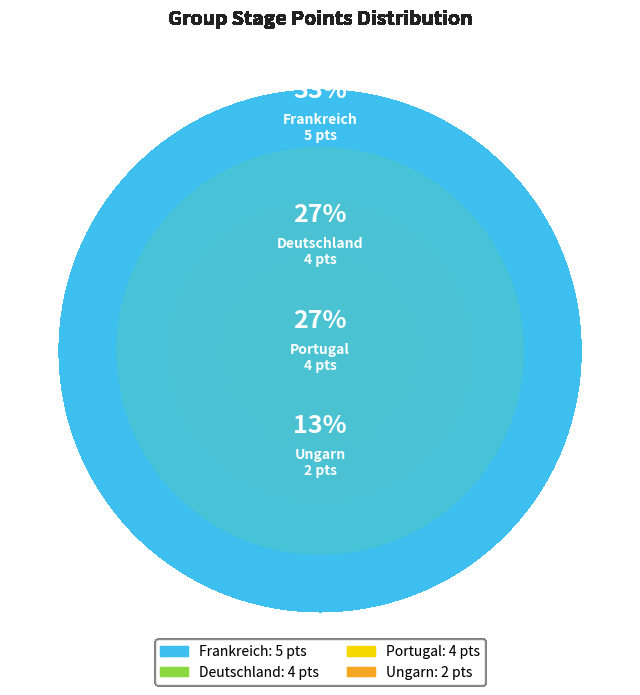

True or false: Portugal accounts for 27% of the total.

True